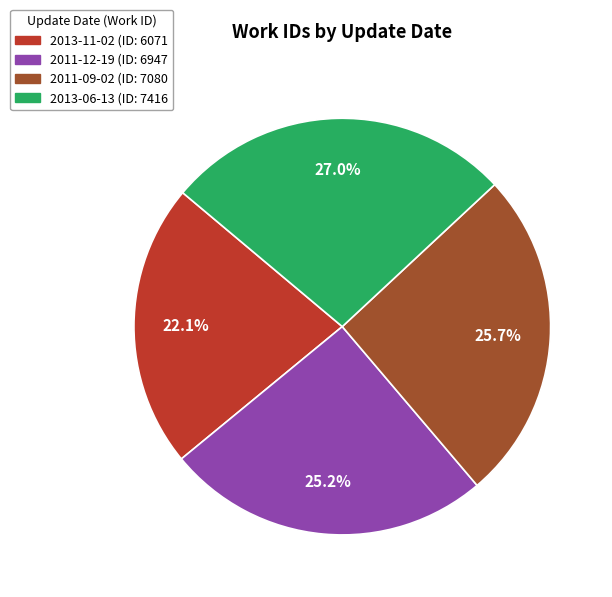

Is there a majority slice in this chart?

No